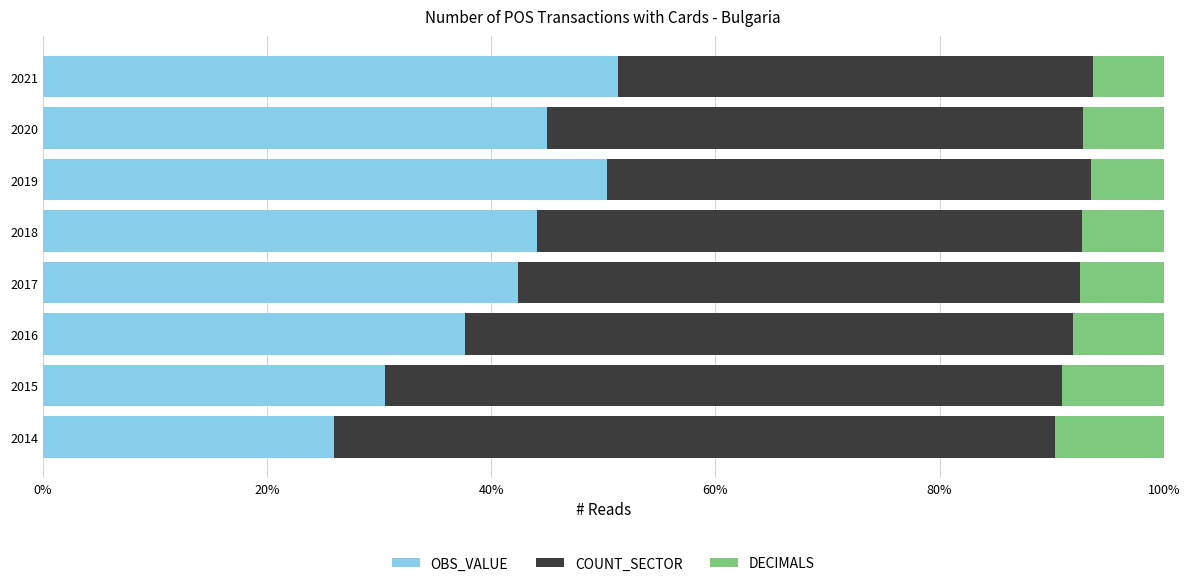

What is the total value across all series at 2017?

100.0